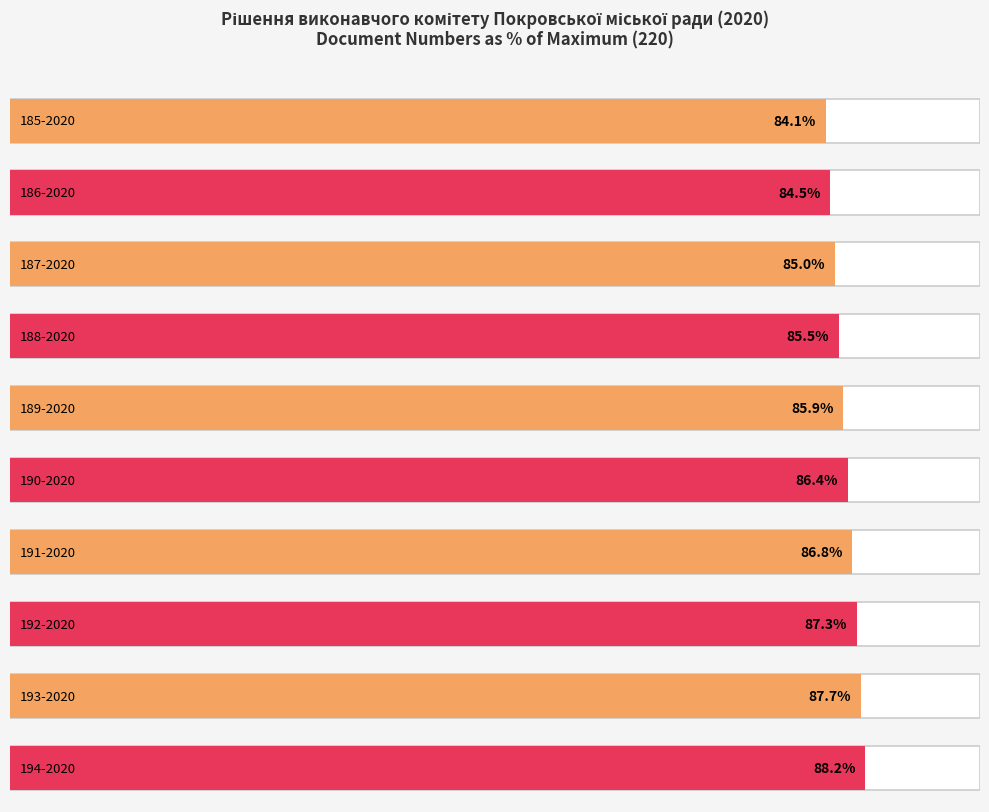

At which label does number first exceed 193?

194-2020